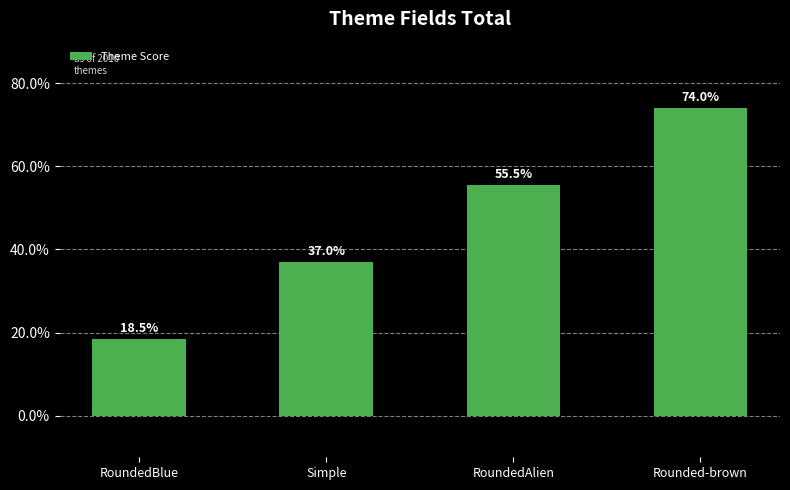

Reading left to right, transcribe all the data shown in this chart.

RoundedBlue=18.5	Simple=37.0	RoundedAlien=55.5	Rounded-brown=74.0